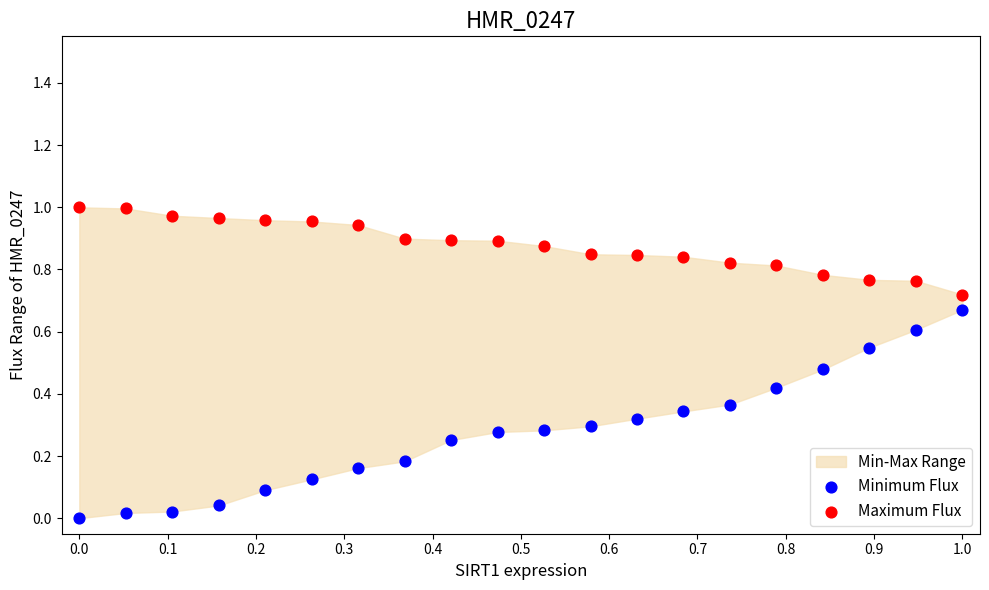

Which series reaches the minimum Y coordinate?

Minimum Flux